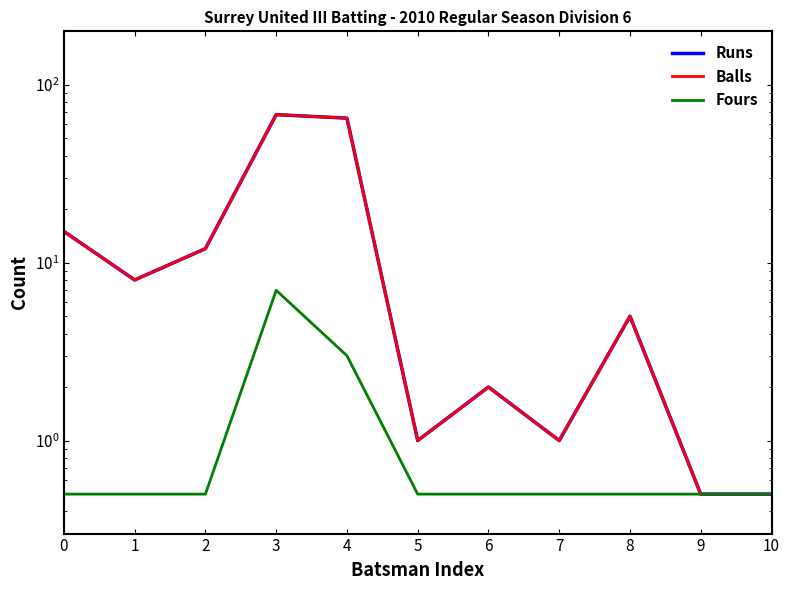

How many categories are shown in the chart?

11